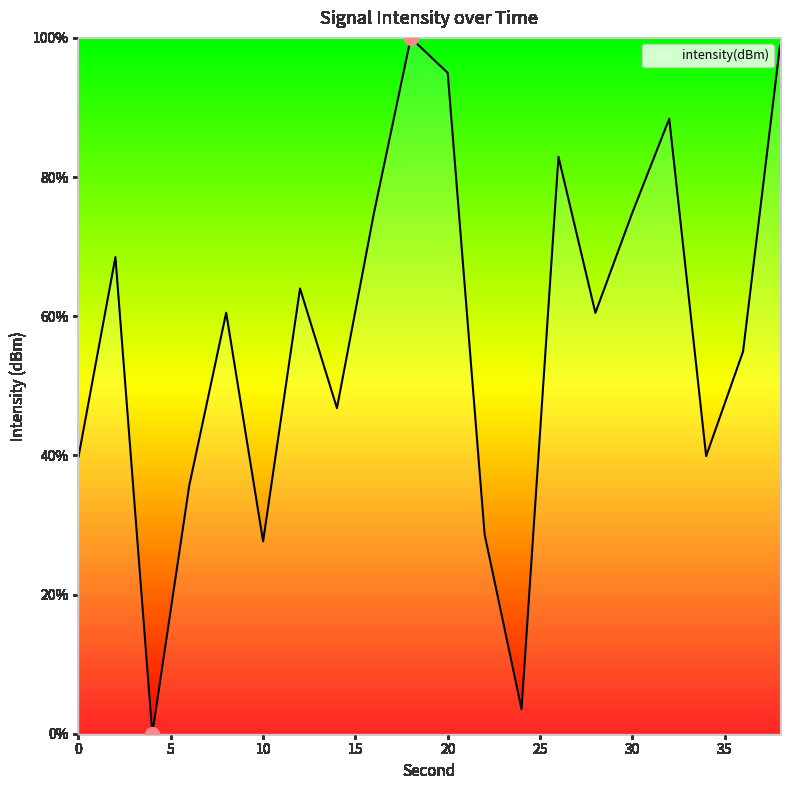

What is the maximum value shown in the chart?

100.0